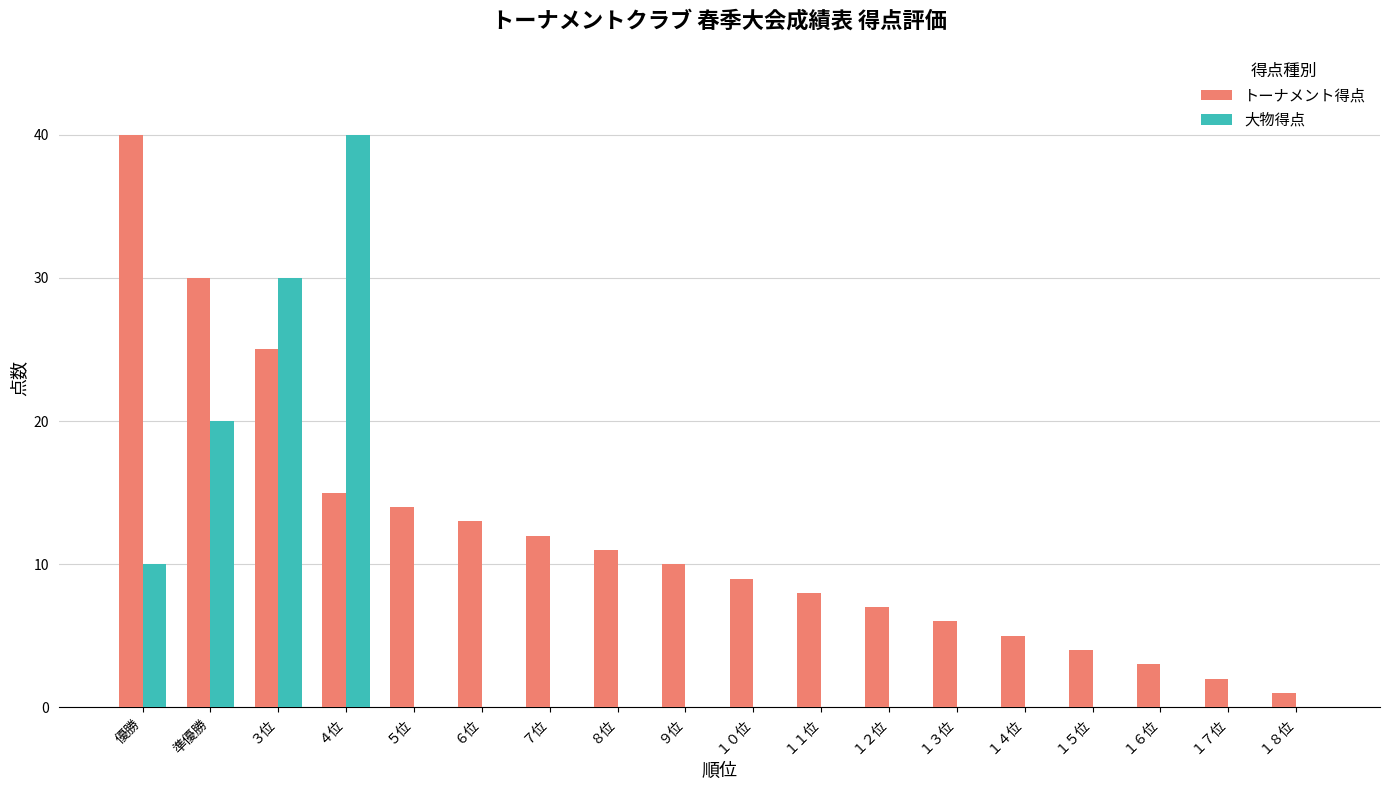

Which series has the largest total across all categories?

トーナメント得点